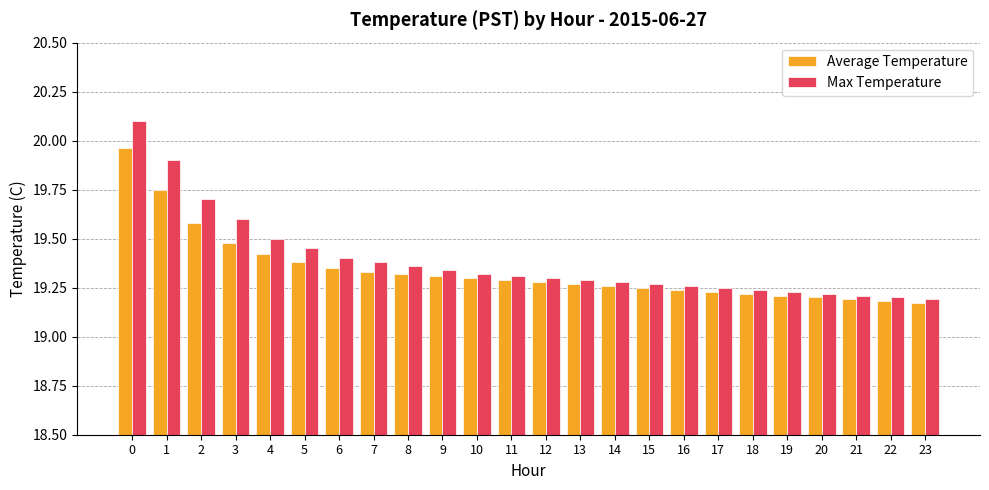

Is it true that Max Temperature equals 29.0 at 15?

False